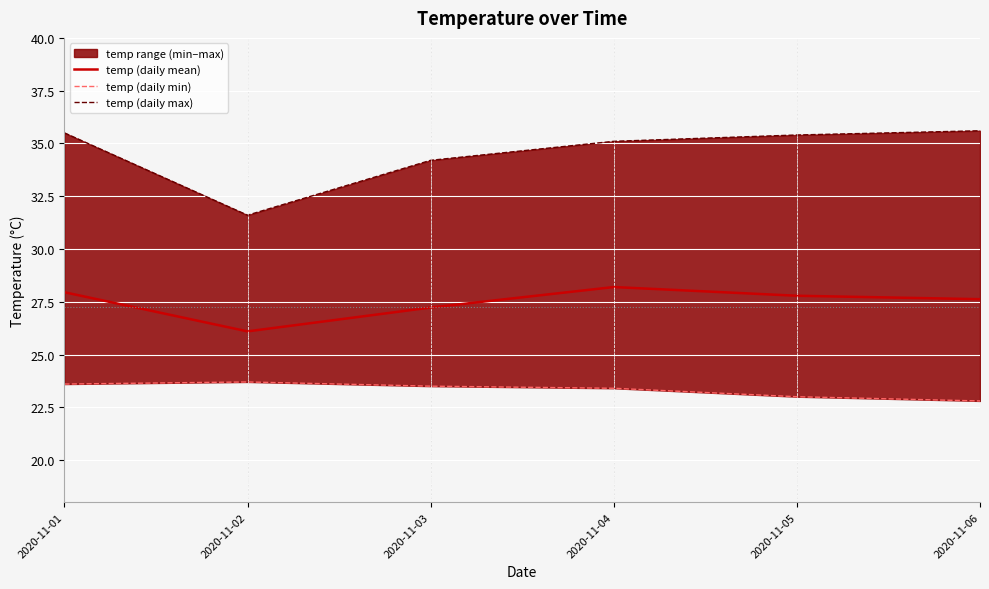

Is this an area chart (filled region under the line)?

No